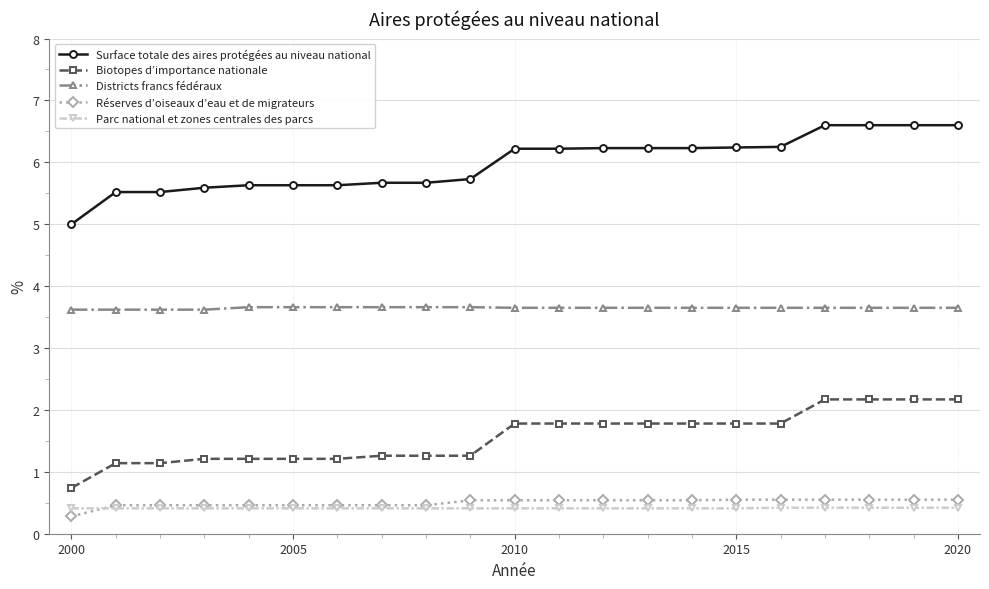

Which series has the largest total across all categories?

Surface totale des aires protégées au niveau national